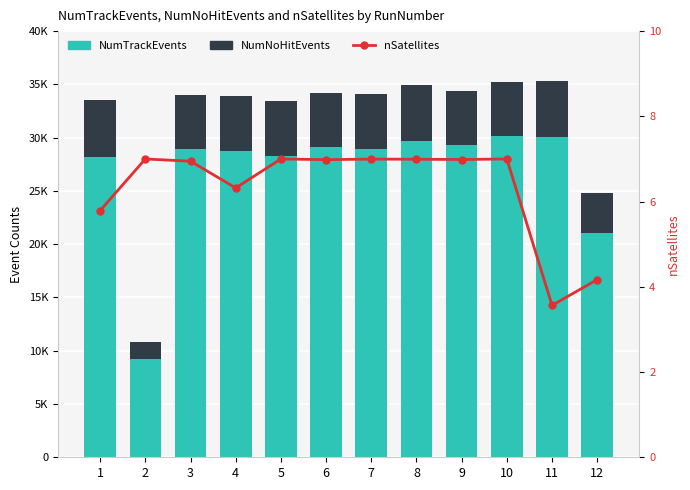

What is the highest value of the nSatellites series?

7.0